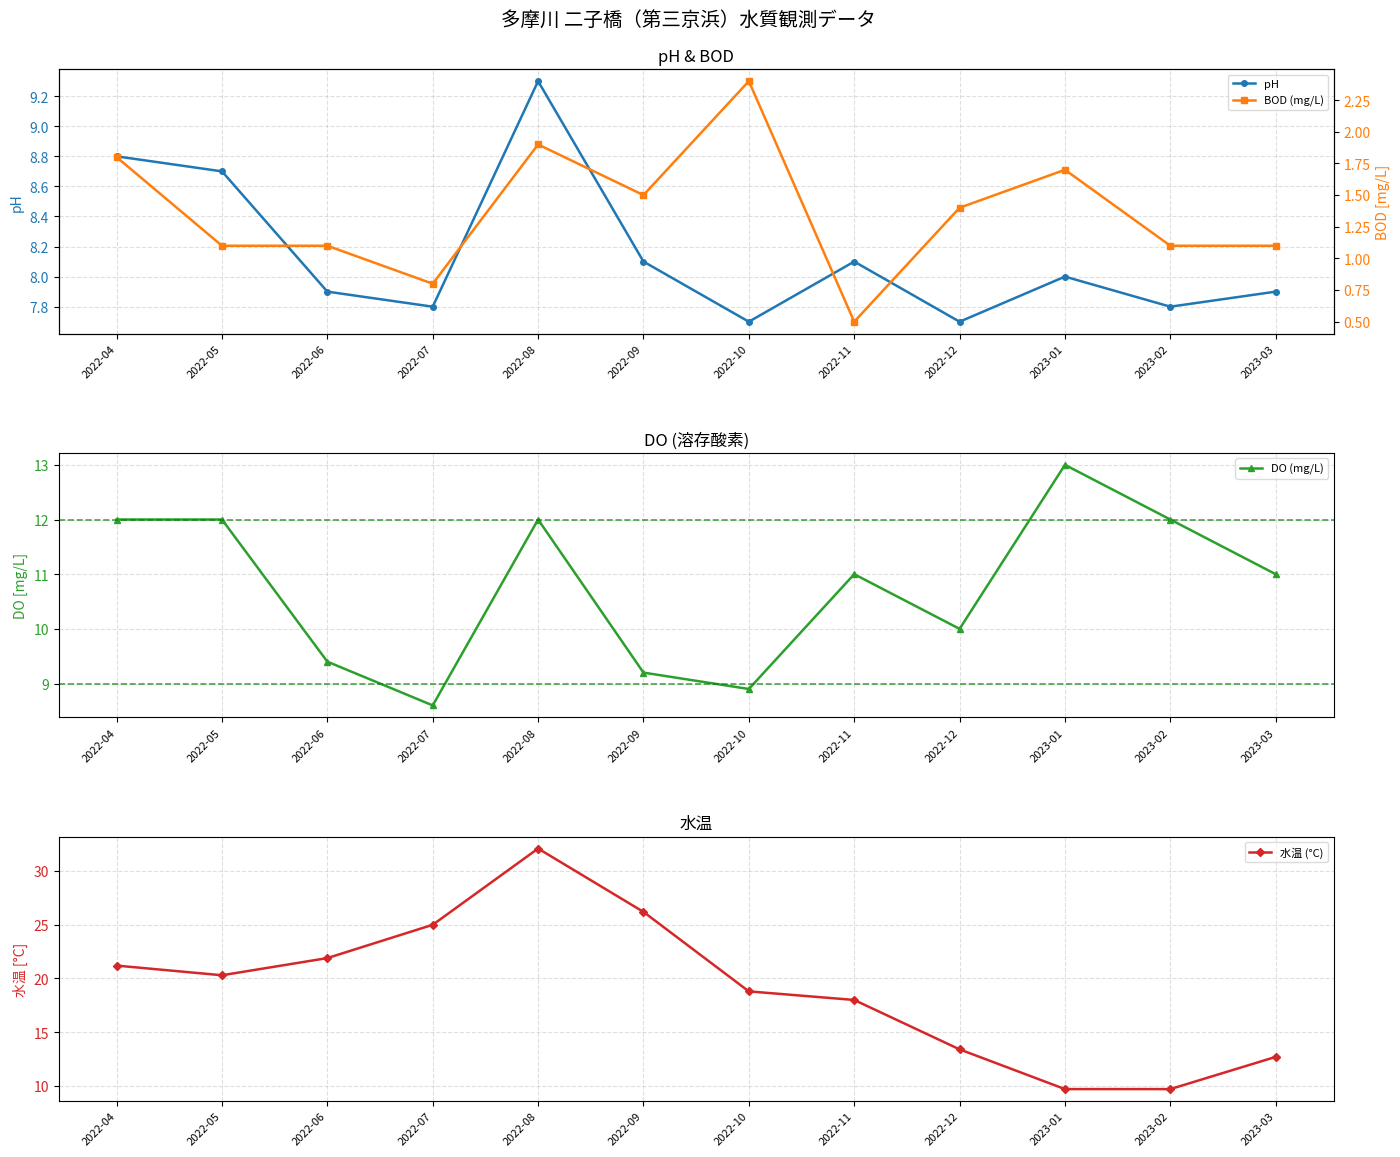

At which label does pH first exceed 8?

2022-04